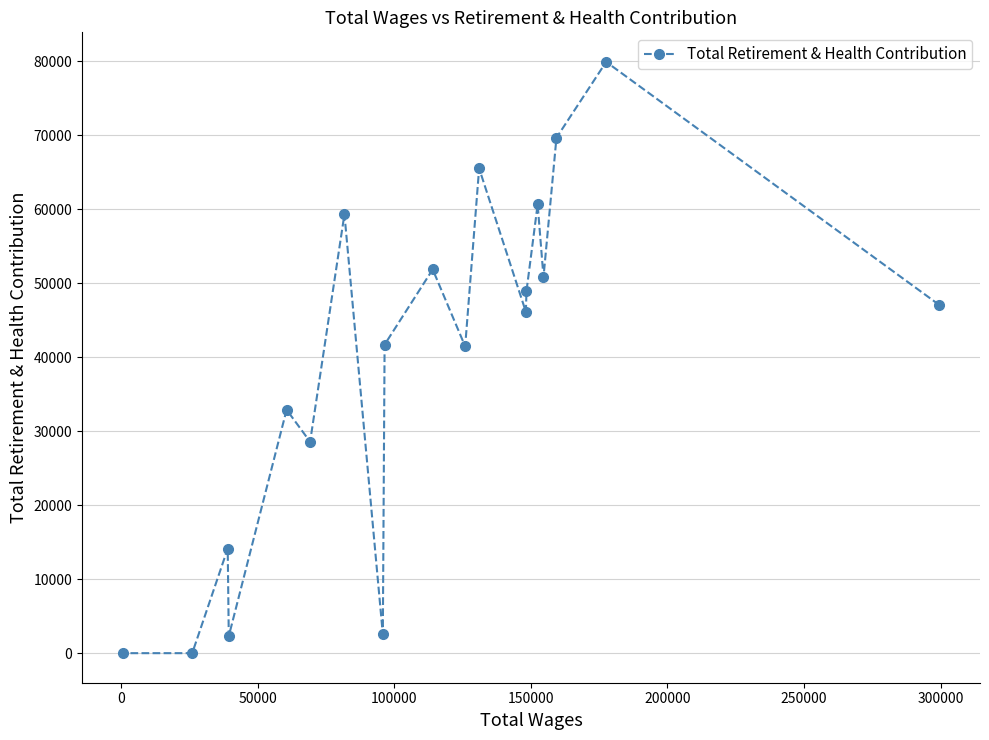

What is the value of the 2nd point from the left?

0